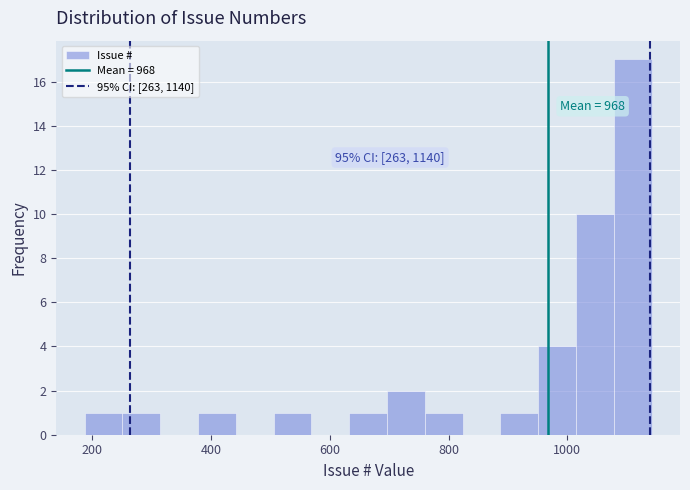

Read against the x-axis, roughly where is the centre of the tallest bar?

1120